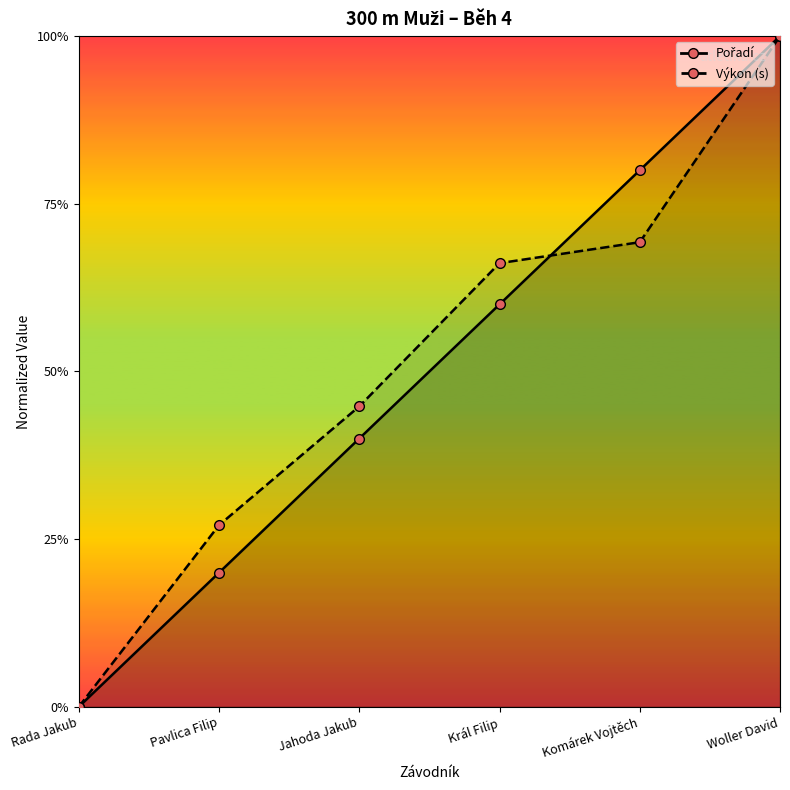

At Rada Jakub, list the series in order from smallest to largest.

Pořadí, Výkon